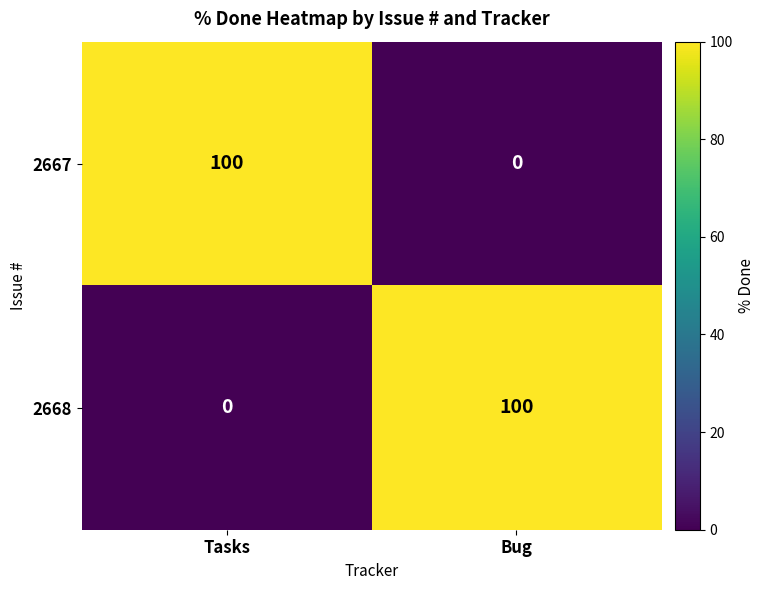

True or false: 2668 has a value of 45 at Tasks.

False